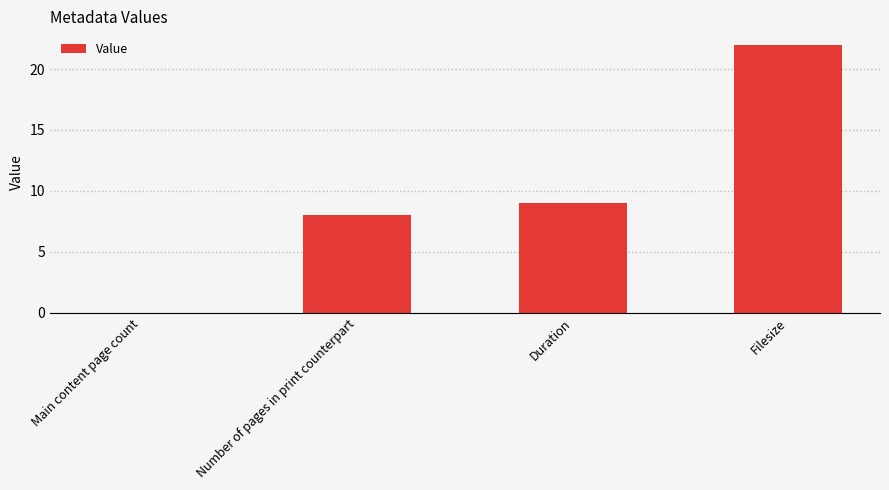

Reading left to right, what are all the values shown in this chart?

0	8	9	22